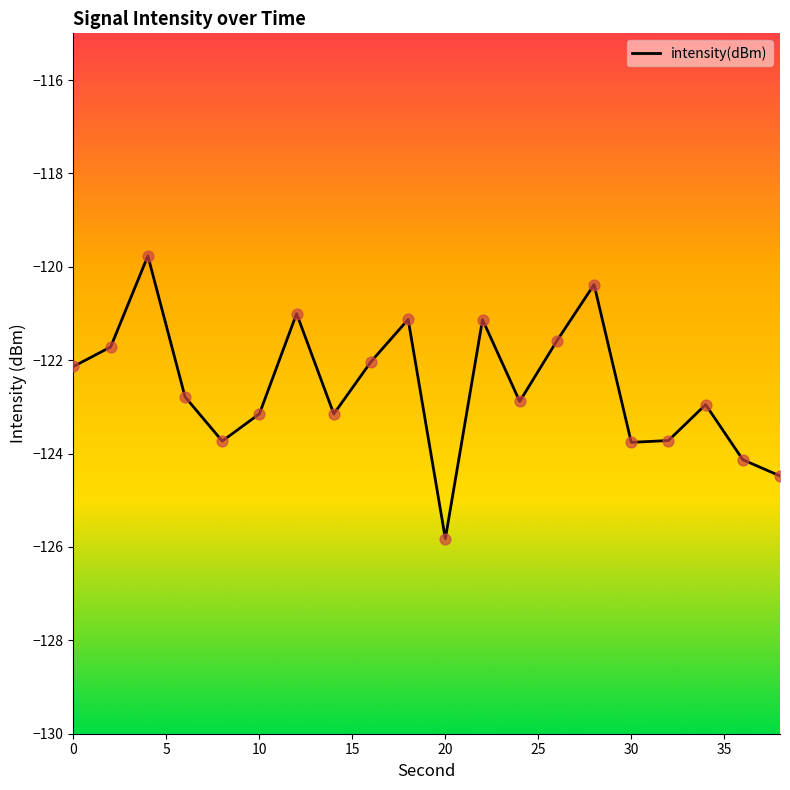

What is the minimum value shown in the chart?

-125.8